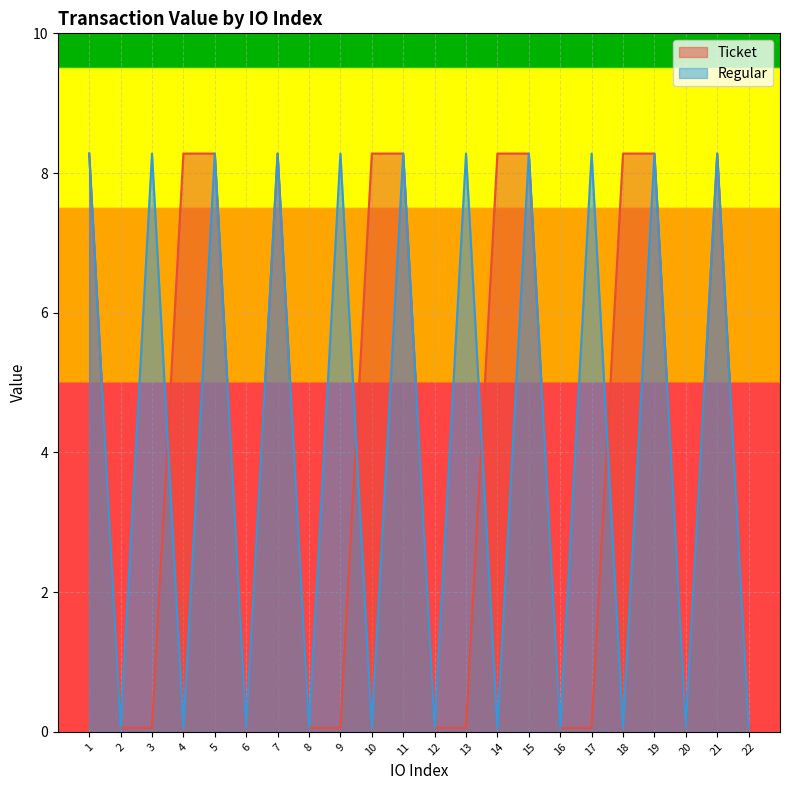

The Regular series shows 0.0 at 22. True or false?

False